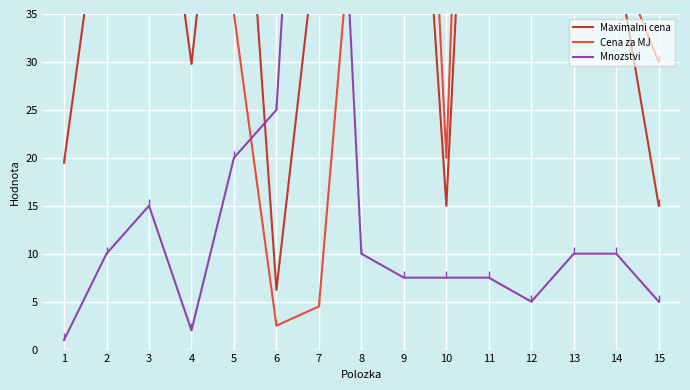

Where is the first local maximum for Cena za MJ?

4